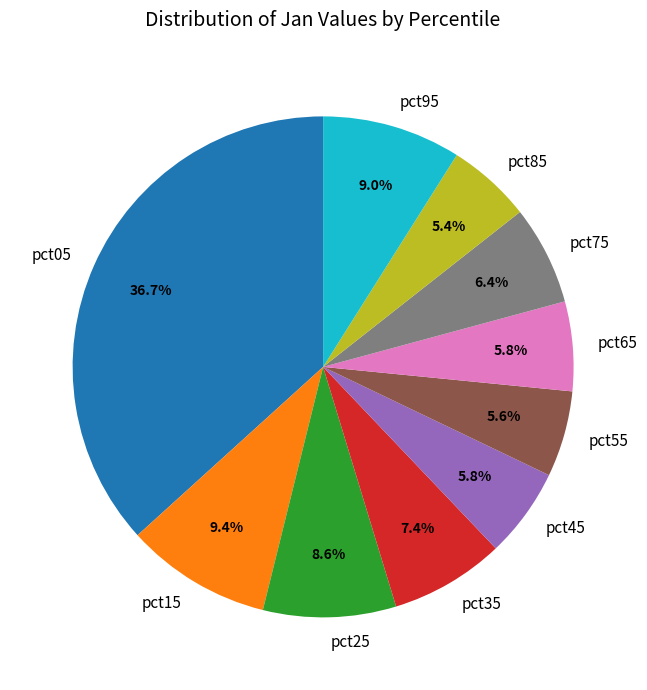

How many segments does this pie chart have?

10